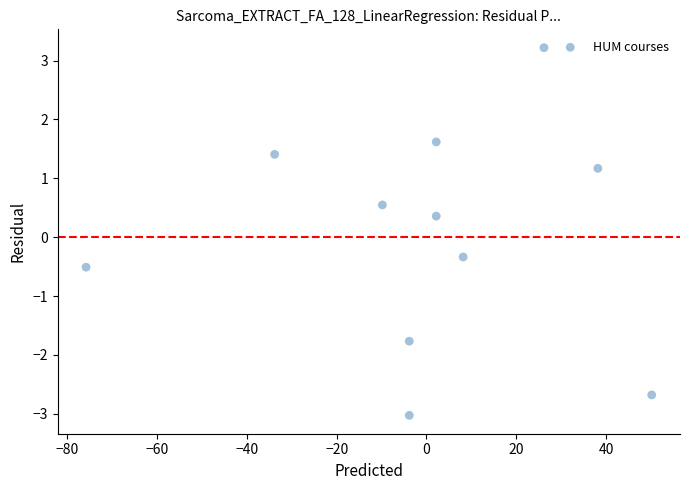

What is the range of X values (max minus min)?

126.0